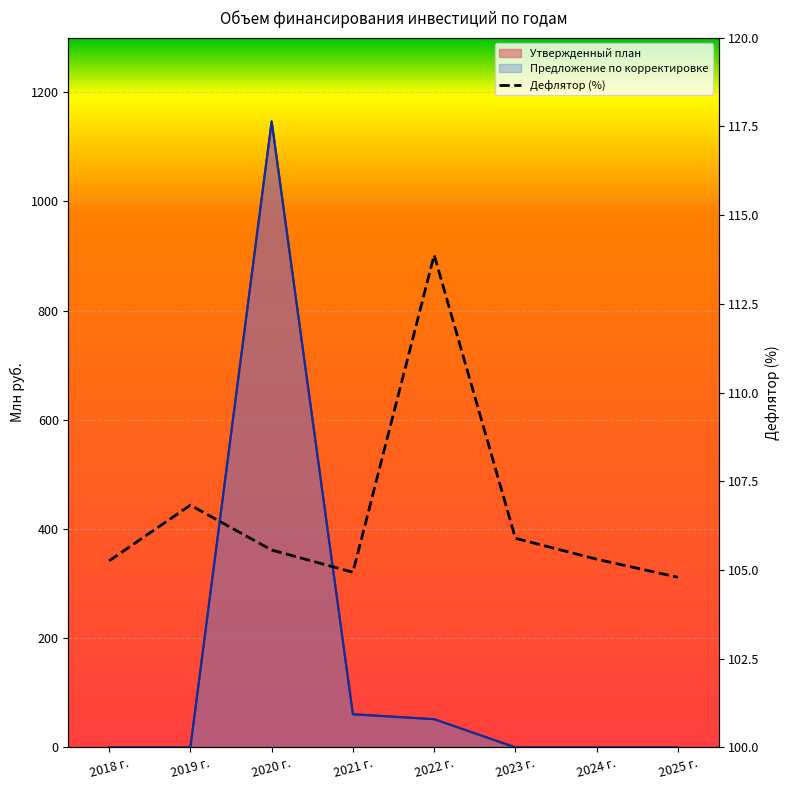

What is the label of the 5th point from the right?

2021 г.